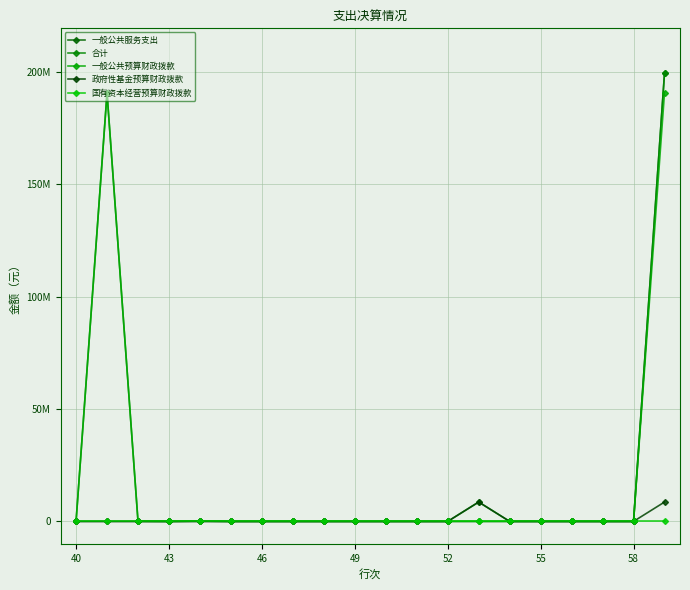

Is this an area chart (filled region under the line)?

No